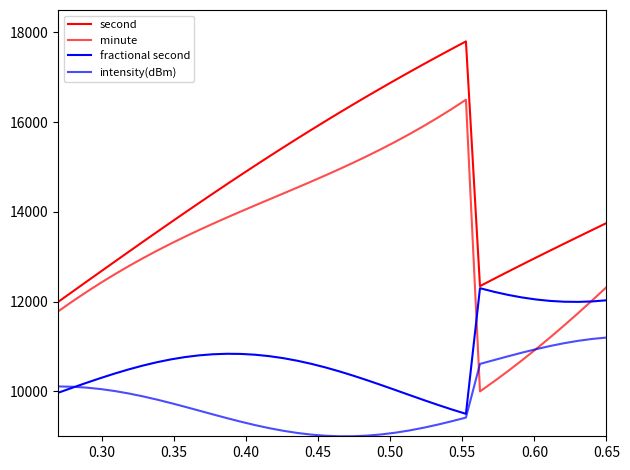

Does the chart display data point markers on the line(s)?

No